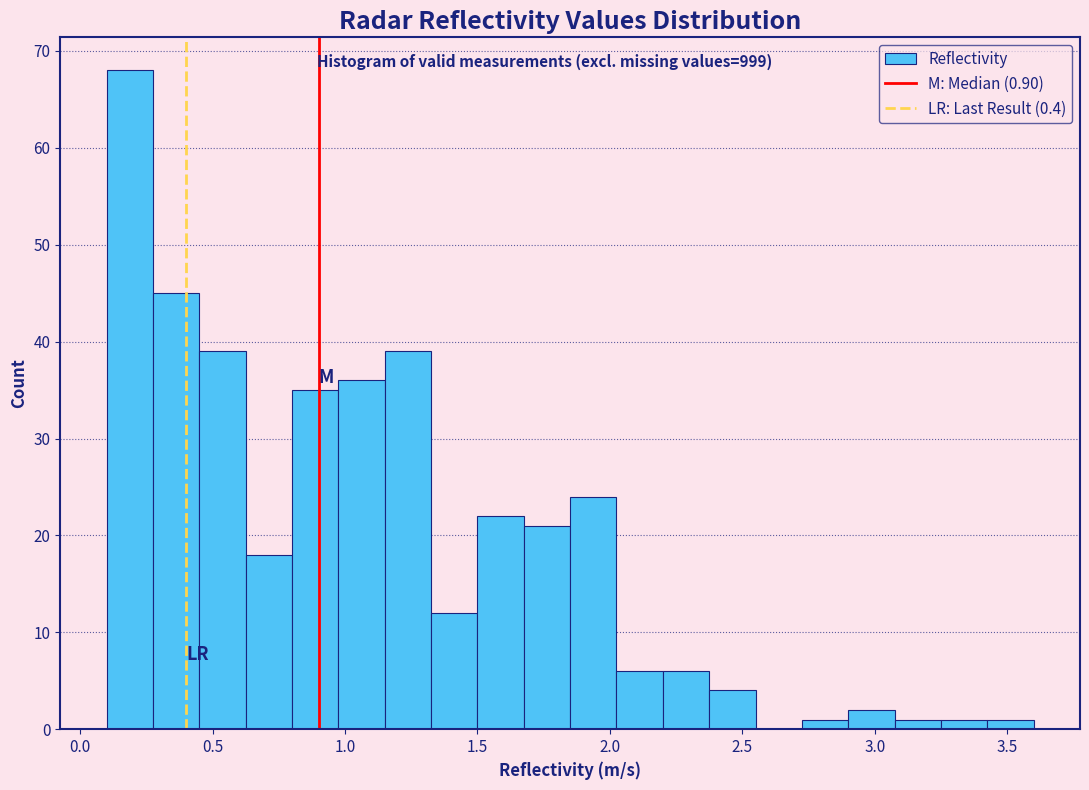

Read against the x-axis, roughly where is the centre of the tallest bar?

0.20